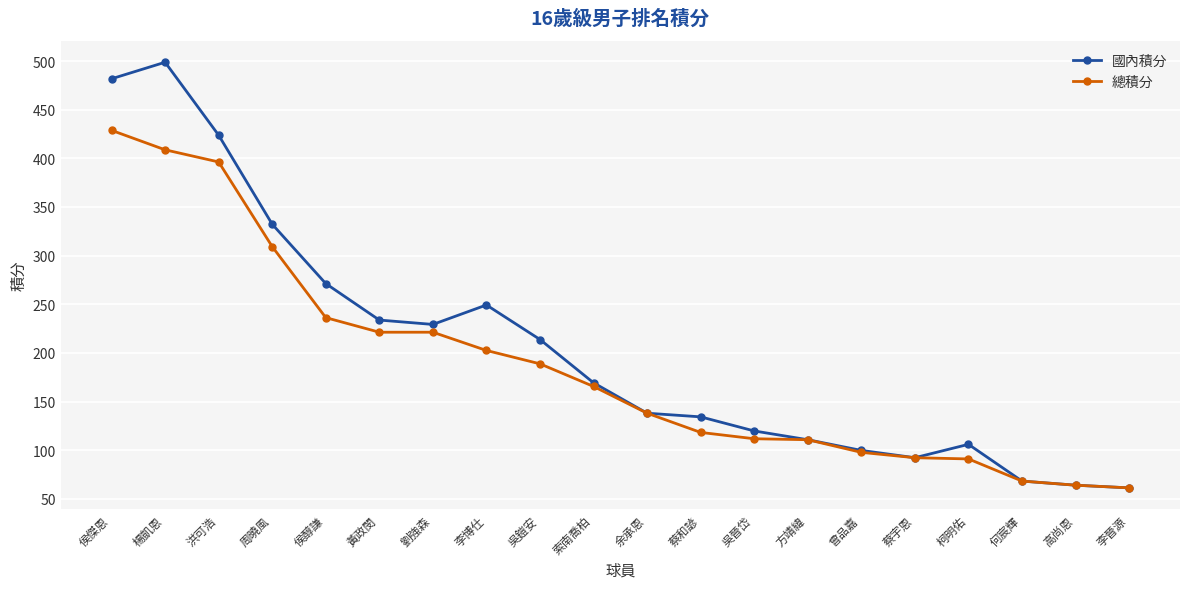

Is it true that 國內積分 equals 498.8 at 楊凱恩?

True